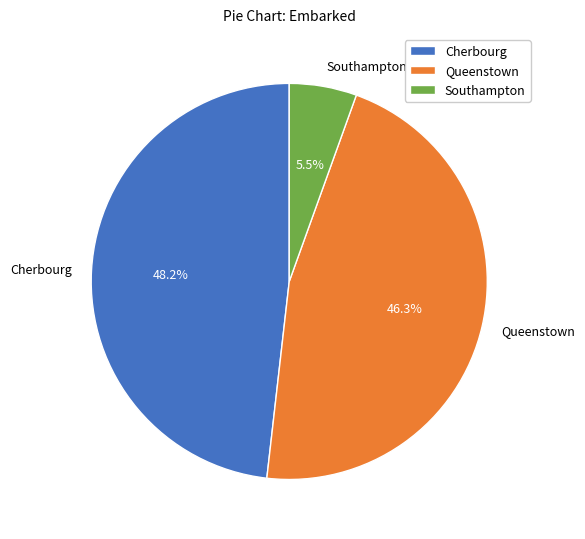

Which has a higher value, Queenstown or Southampton?

Queenstown